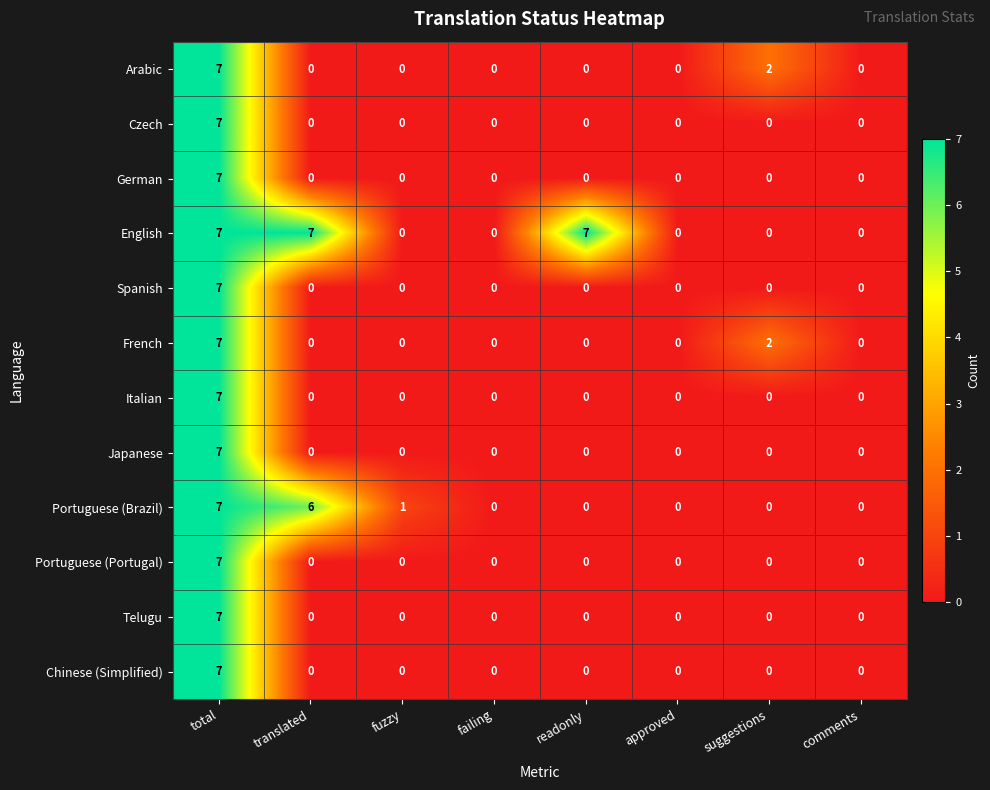

At how many categories does at least one series exceed 4?

3